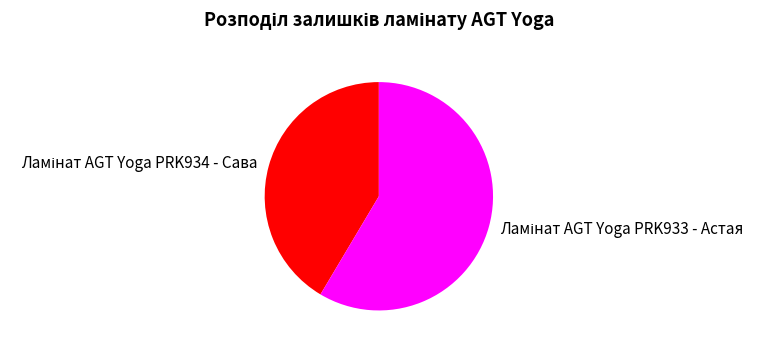

Is there a majority slice in this chart?

Yes